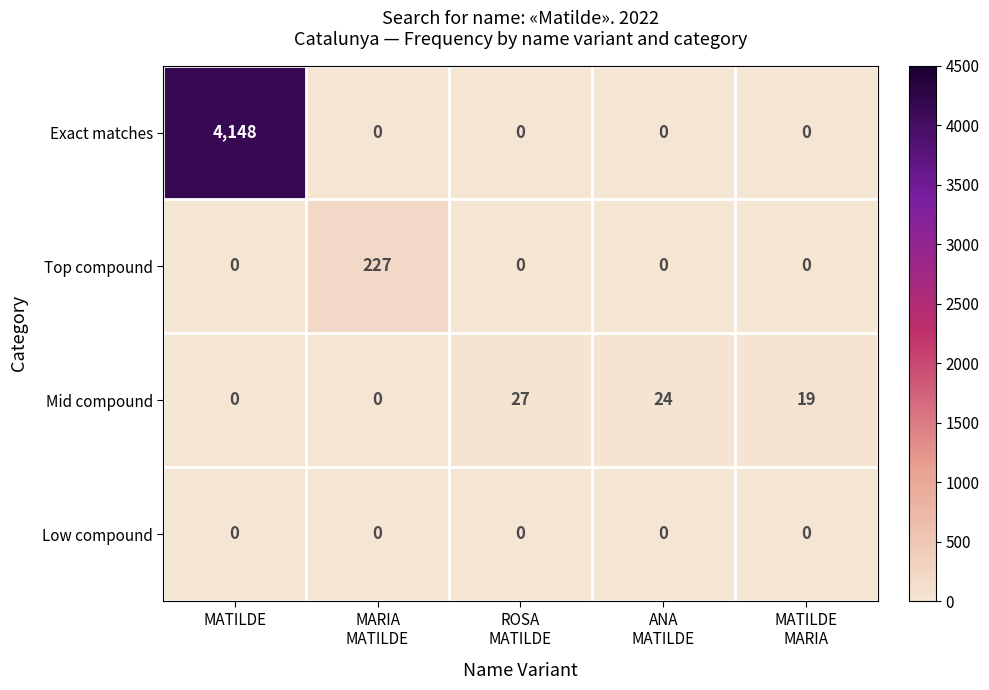

What is the total value across all series at ANA
MATILDE?

24